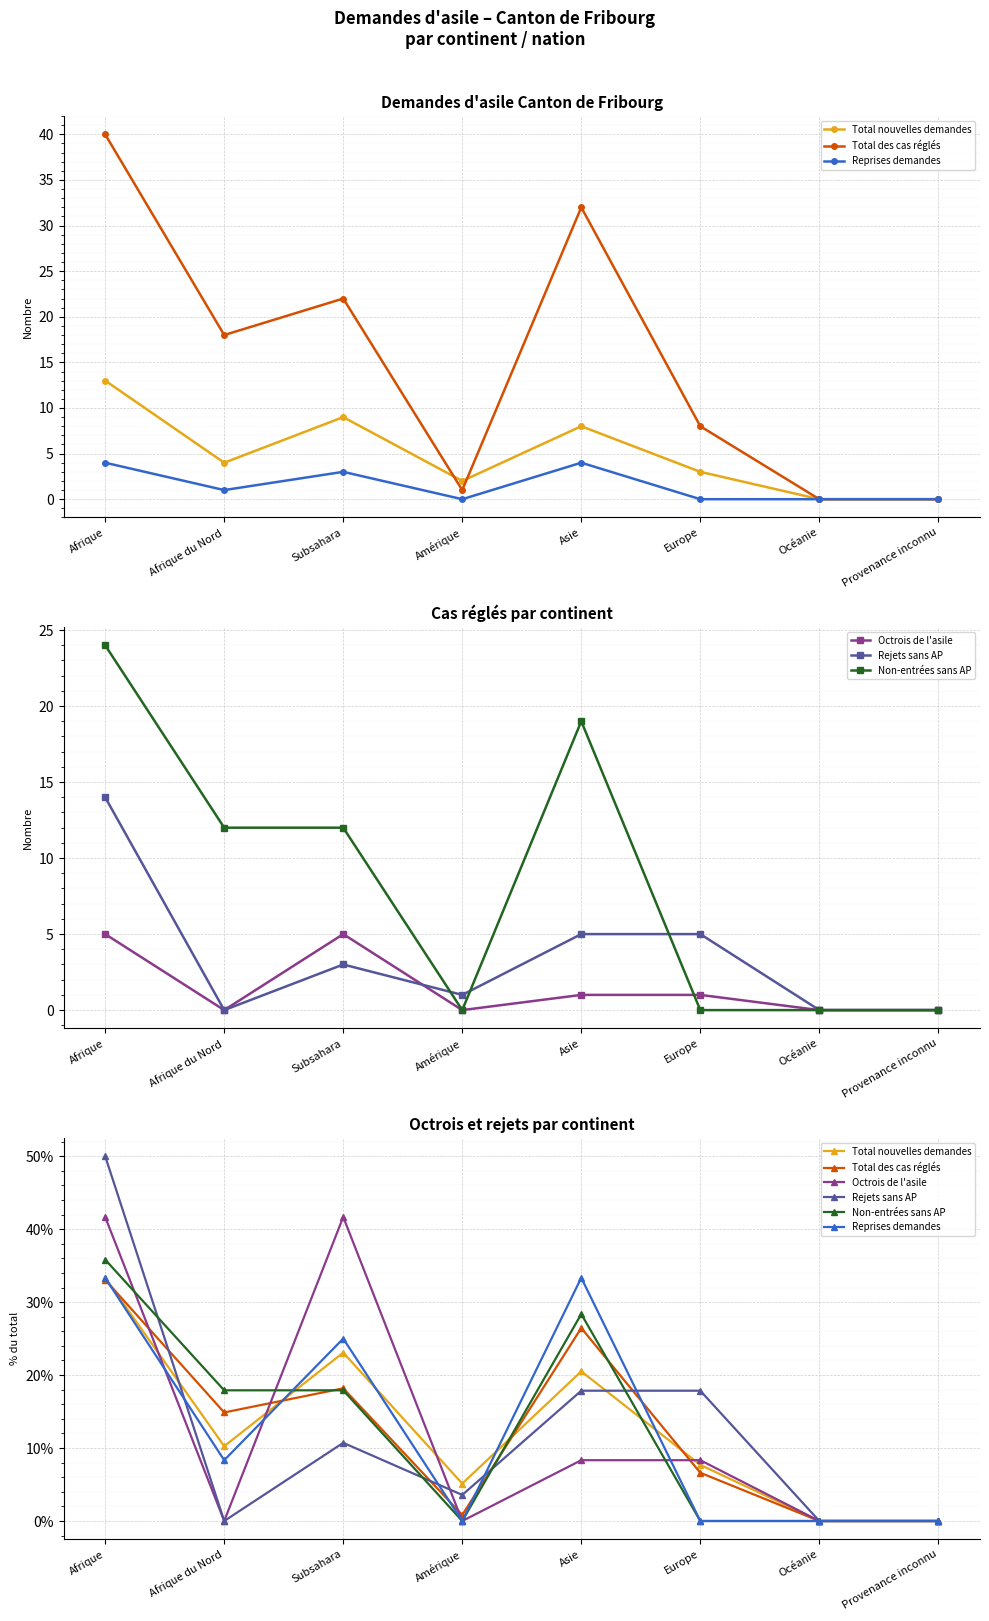

Reading right to left, extract all data points from this chart.

Total nouvelles demandes: 0.0	0.0	7.7	20.5	5.1	23.1	10.3	33.3
Total des cas réglés: 0.0	0.0	6.6	26.4	0.8	18.2	14.9	33.1
Reprises demandes: 0.0	0.0	0.0	33.3	0.0	25.0	8.3	33.3
Octrois de l'asile: 0.0	0.0	8.3	8.3	0.0	41.7	0.0	41.7
Rejets sans AP: 0.0	0.0	17.9	17.9	3.6	10.7	0.0	50.0
Non-entrées sans AP: 0.0	0.0	0.0	28.4	0.0	17.9	17.9	35.8